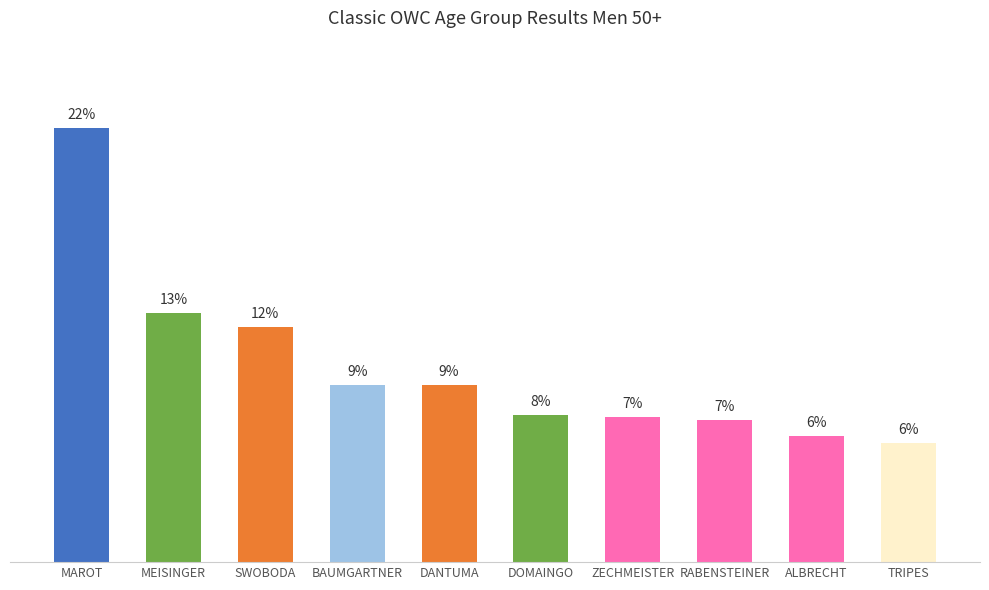

True or false: the data shows 9.1 at DANTUMA.

True